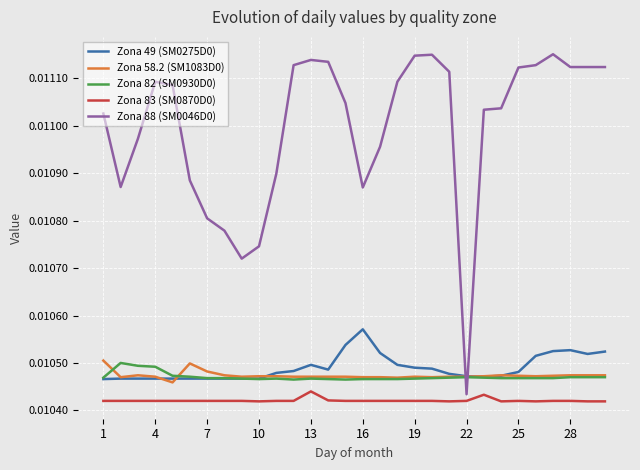

True or false: Zona 58.2 (SM1083D0) and Zona 83 (SM0870D0) cross at least once.

False